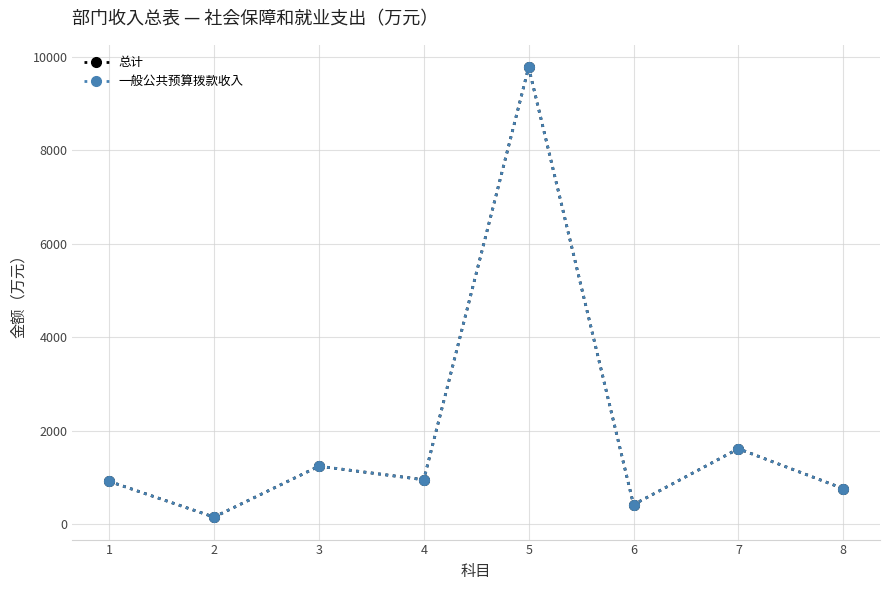

The value of 一般公共预算拨款收入 at 3 is 1243.2. True or false?

True